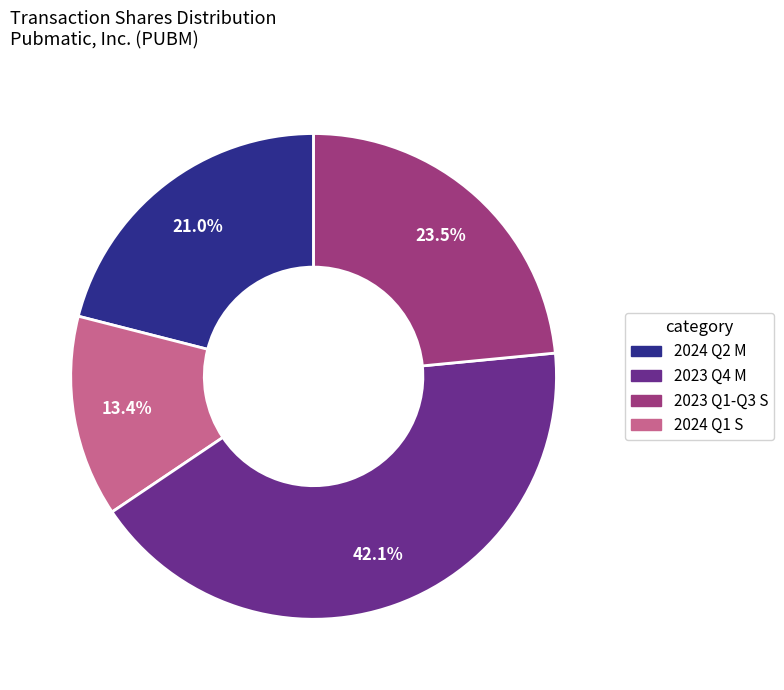

Does any single category account for the majority?

No